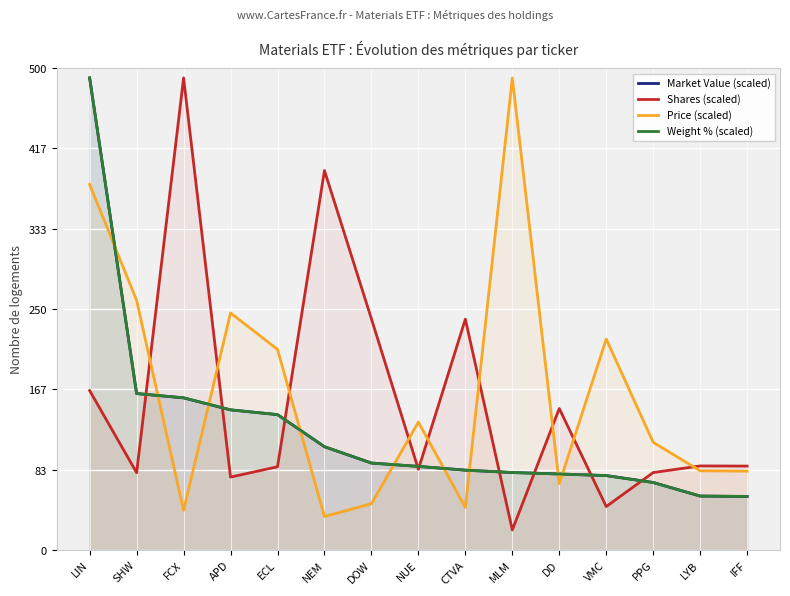

What is the value of the Market Value (scaled) point at the 1st from the left?

490.0